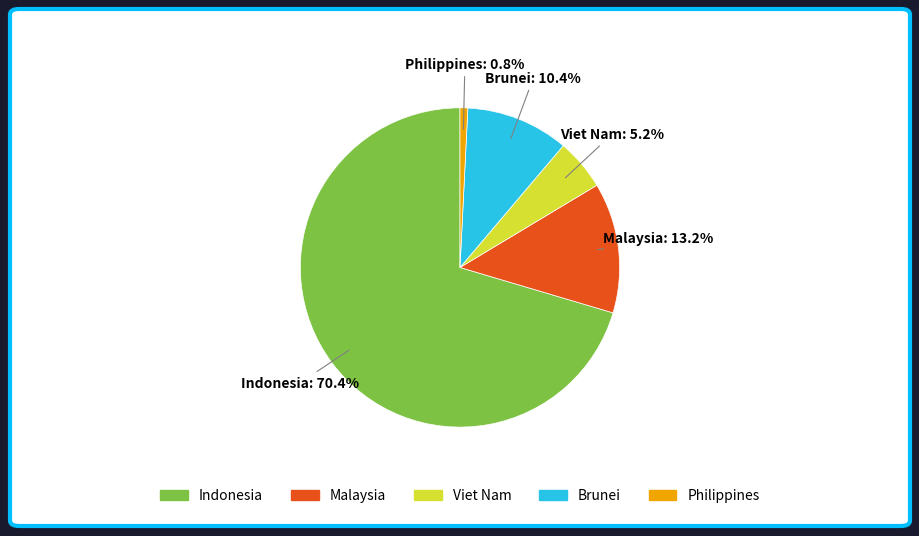

What is the ratio of the value at Brunei to the value at Malaysia?

0.8